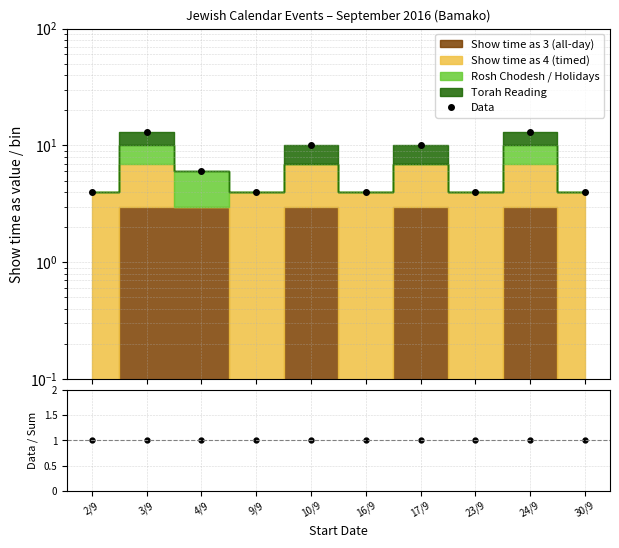

Which label corresponds to the smallest value in the chart?

2/9